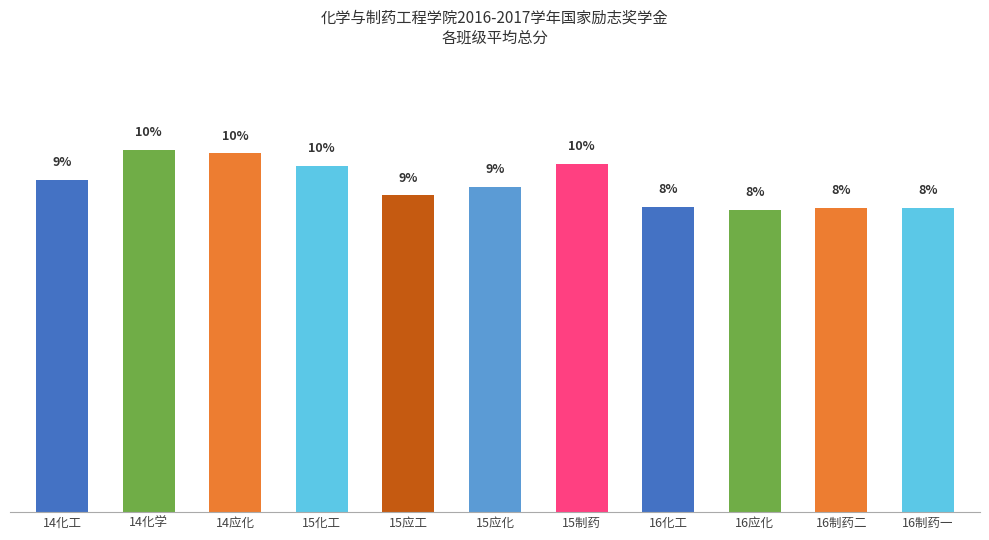

Which has a higher value, 16制药一 or 14应化?

14应化